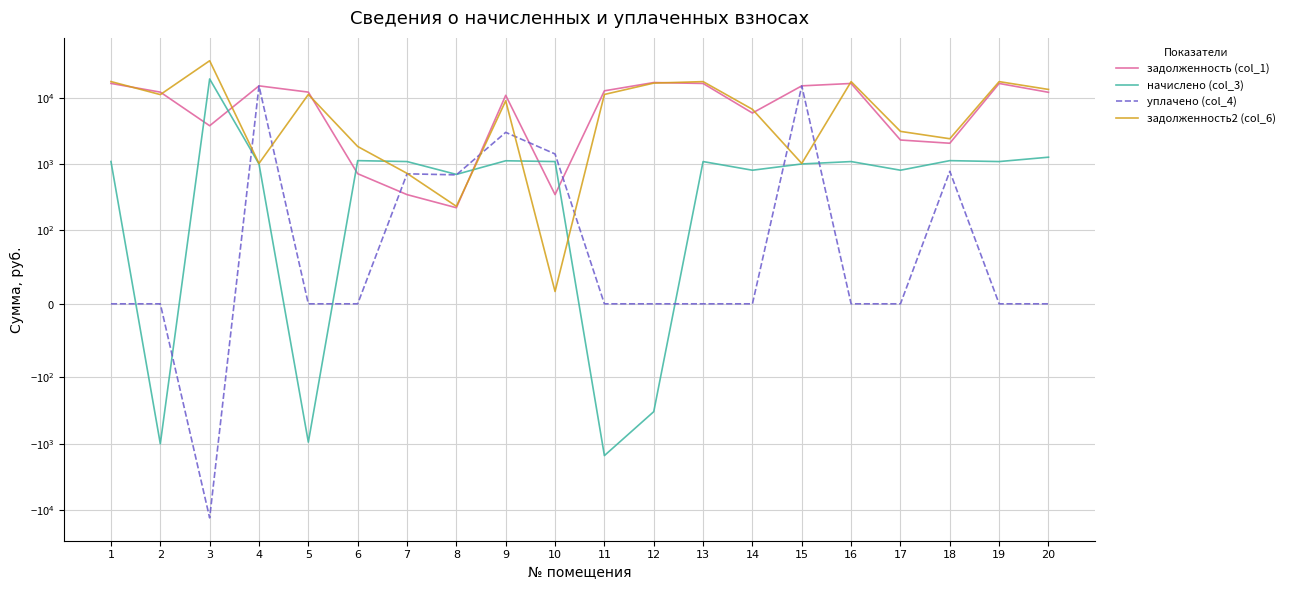

What is the value of the задолженность2 (col_6) point at the 9th from the left?

8989.3